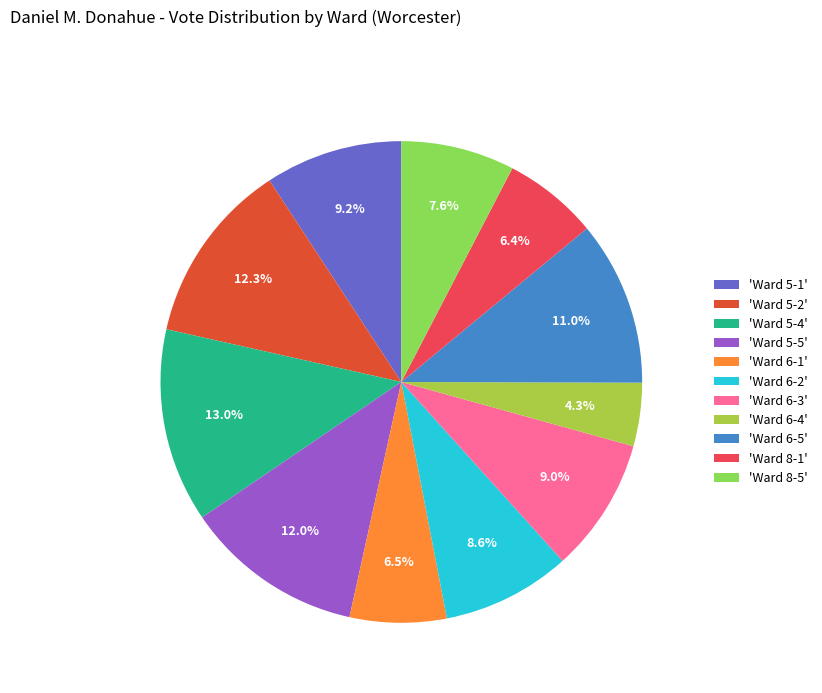

Does 'Ward 5-1' account for over 50% of the chart?

No